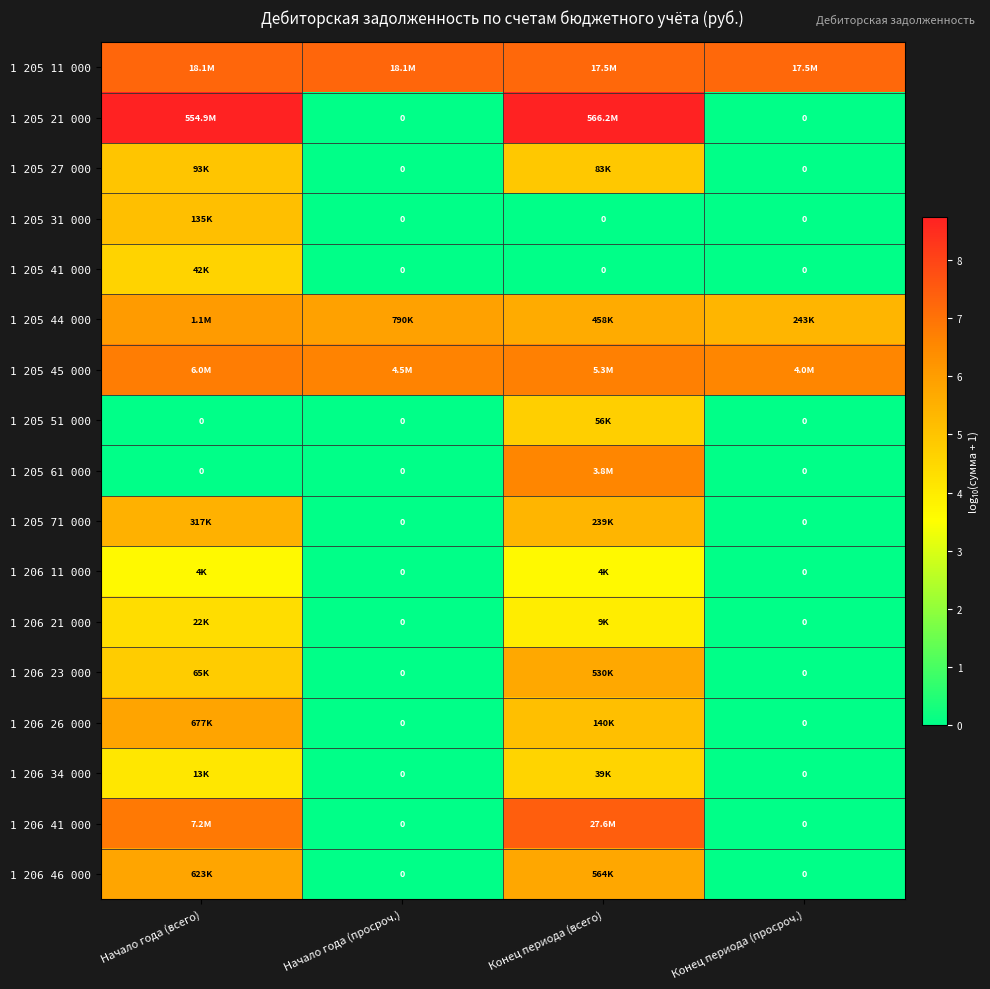

The 1 206 34 000 series shows 0.0 at Конец периода (просроч.). True or false?

True